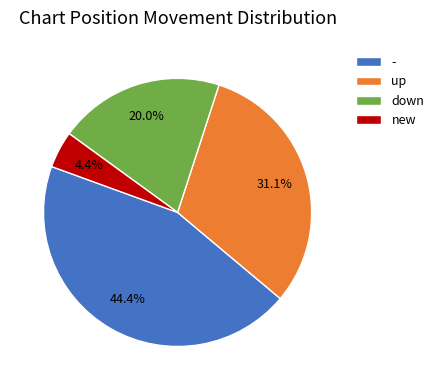

How many slices are in this pie chart?

4